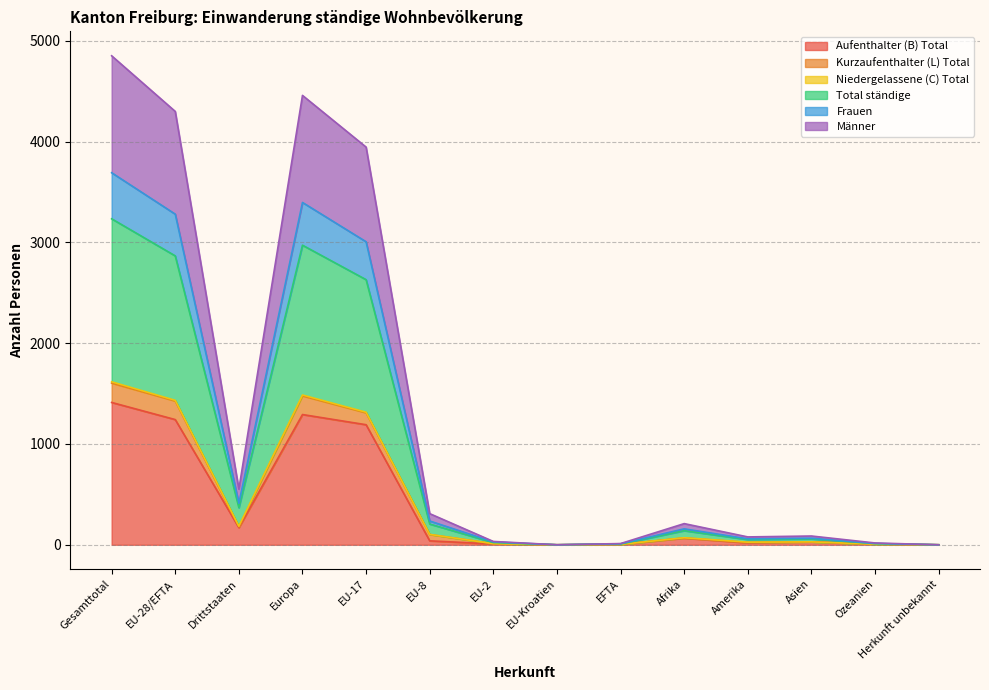

What is the label of the 10th point from the left?

Afrika